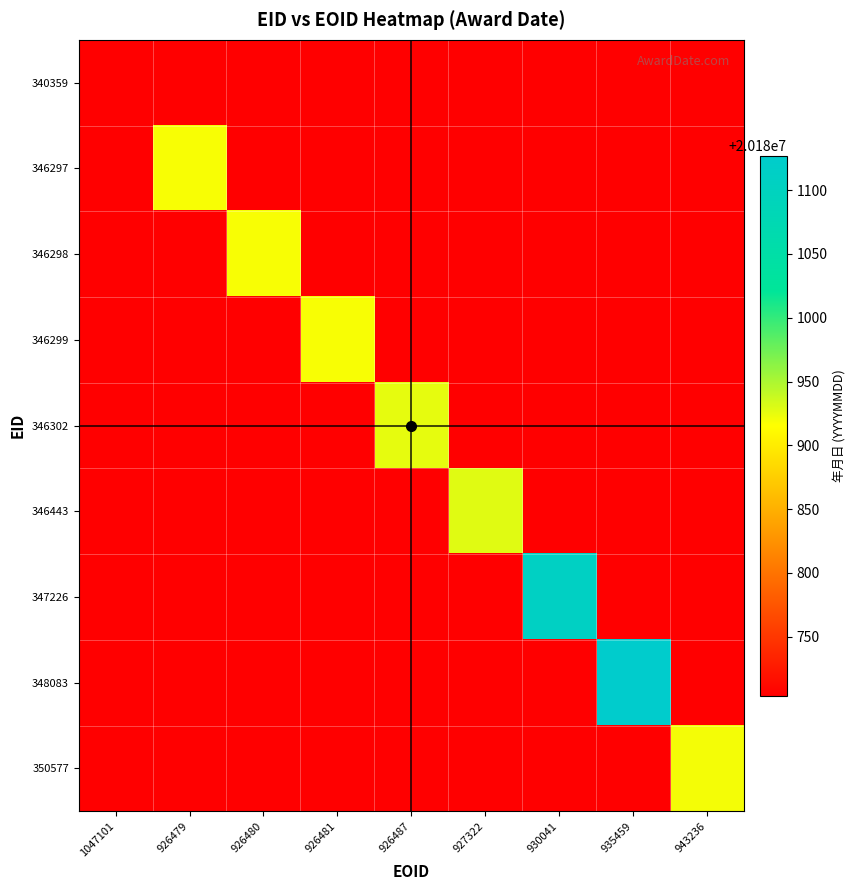

What is the minimum value shown in the chart?

20180704